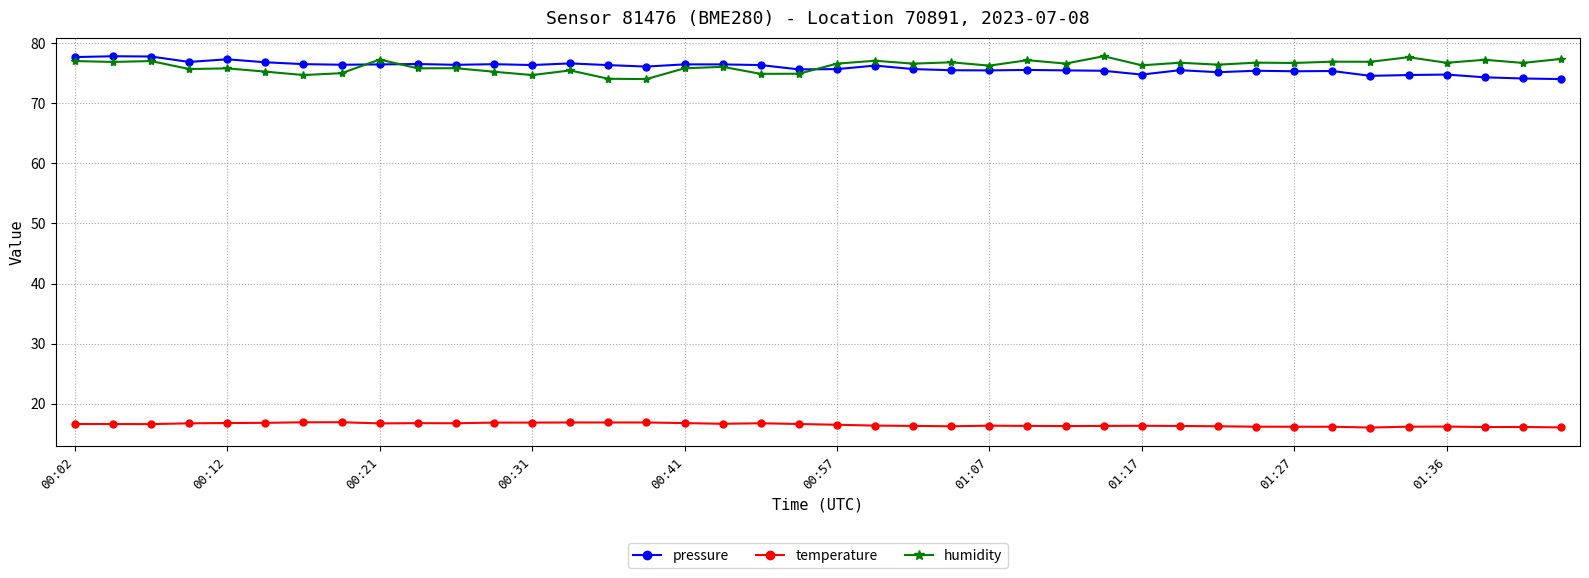

True or false: temperature and pressure intersect in this chart.

False